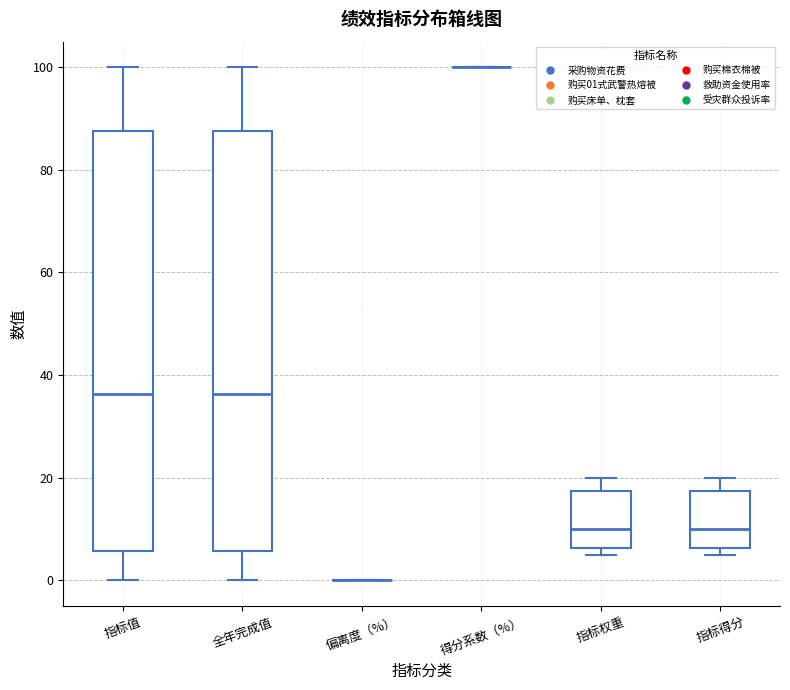

Reading left to right, read every box against the y-axis: the position of its median line, the range the box covers, and the ends of its whiskers. The values are not printed on the chart, so give them approximately, as read against the axis.

指标值: median 36, box 6 to 88, whiskers 0 to 100
全年完成值: median 36, box 6 to 88, whiskers 0 to 100
偏离度（%）: box collapsed to a line at 0, whiskers 0 to 0
得分系数（%）: box collapsed to a line at 100, whiskers 100 to 100
指标权重: median 10, box 6 to 18, whiskers 6 (just below the box's lower edge) to 20
指标得分: median 10, box 6 to 18, whiskers 6 (just below the box's lower edge) to 20